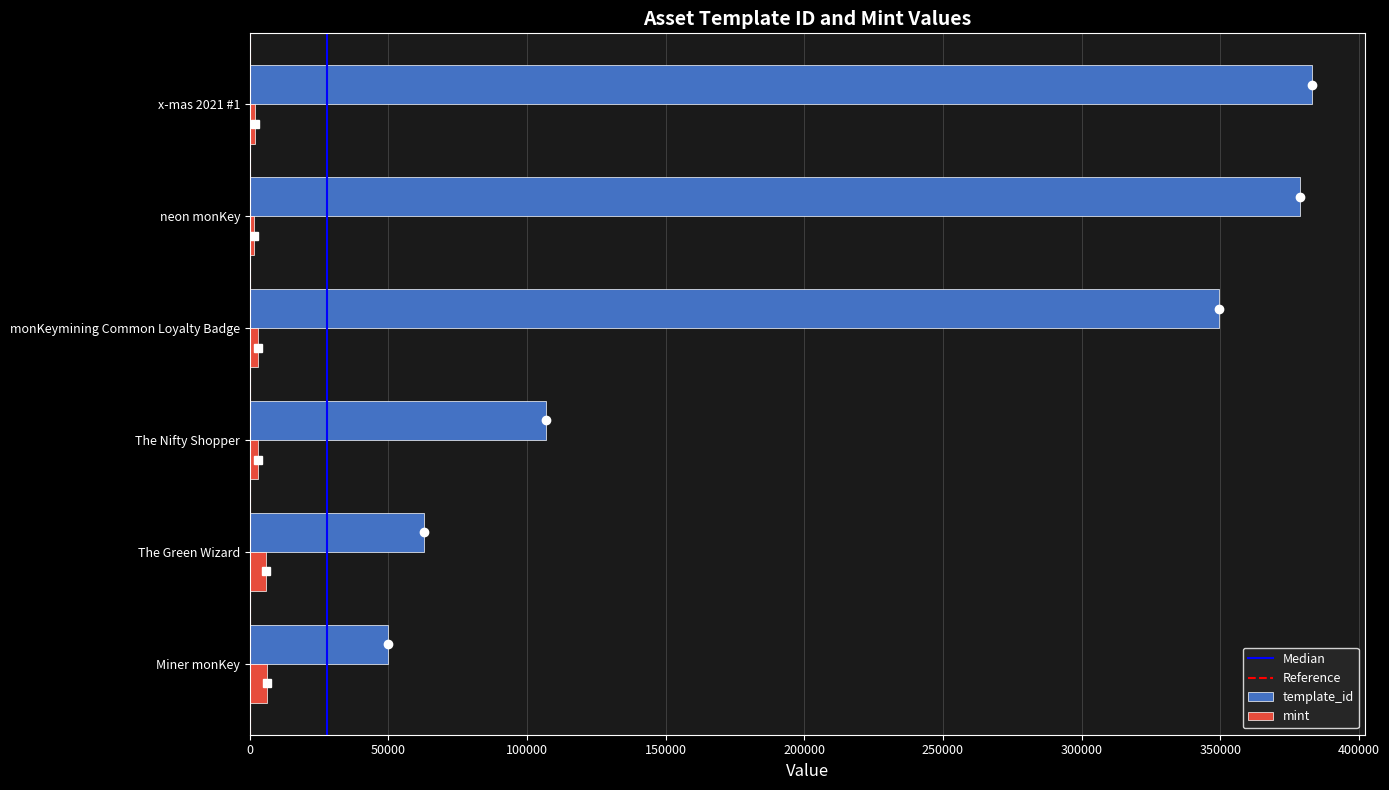

What is the difference between the maximum and minimum values in the mint series?

4718